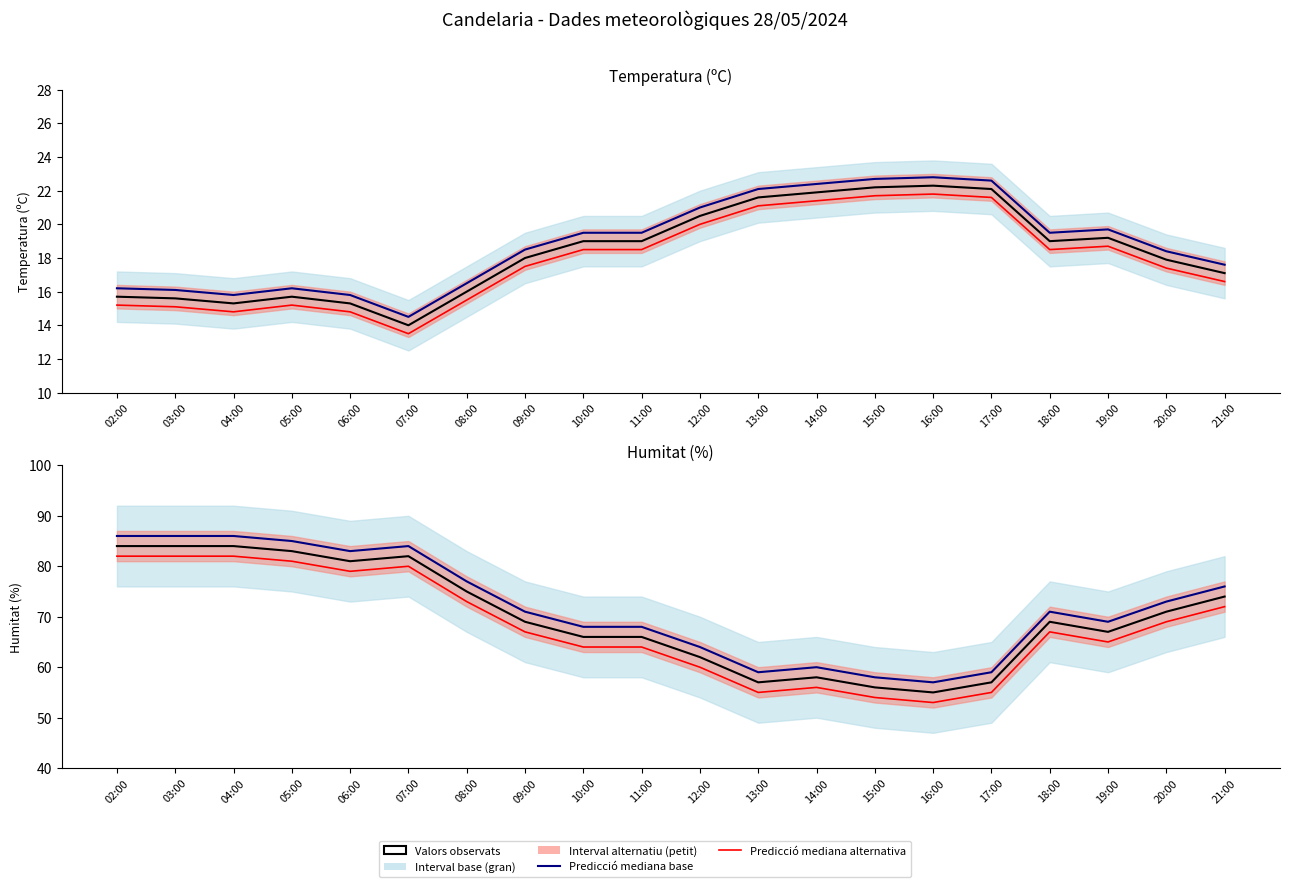

What is the value of the Humitat (%) point at the 15th from the left?

55.0